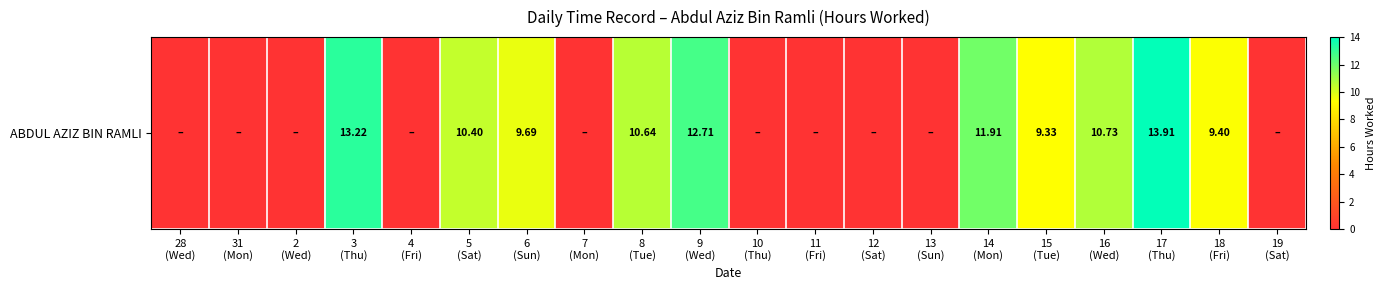

What is the difference between the maximum and minimum values?

13.9